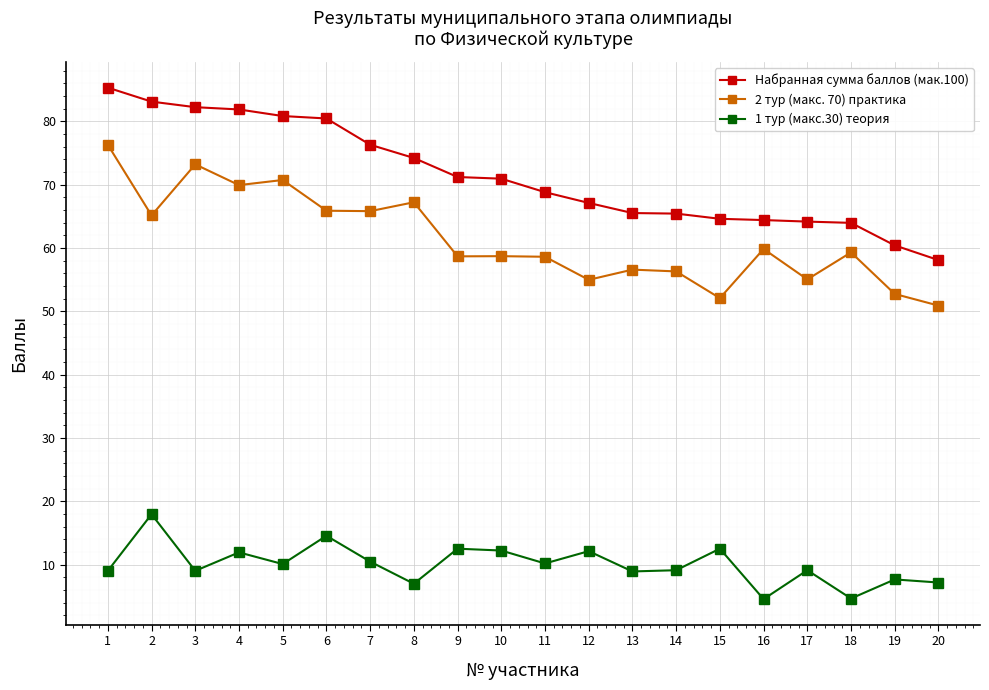

True or false: 1 тур (макс.30) теория has a value of 5.7 at 6.

False